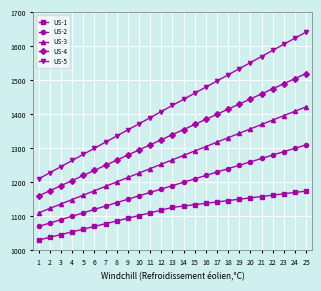

What is the average value of the US-3 series?

1266